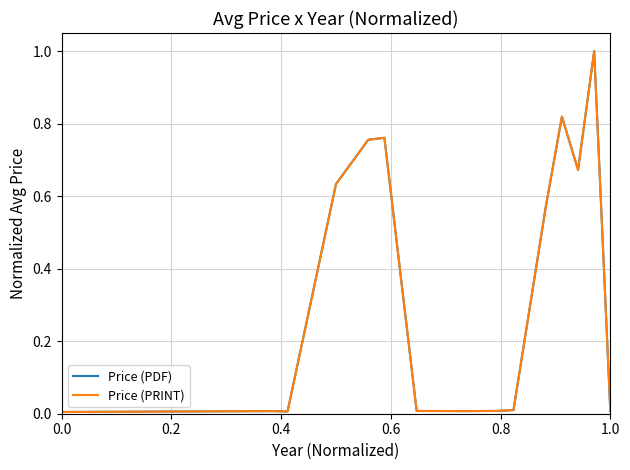

Is this an area chart (filled region under the line)?

No